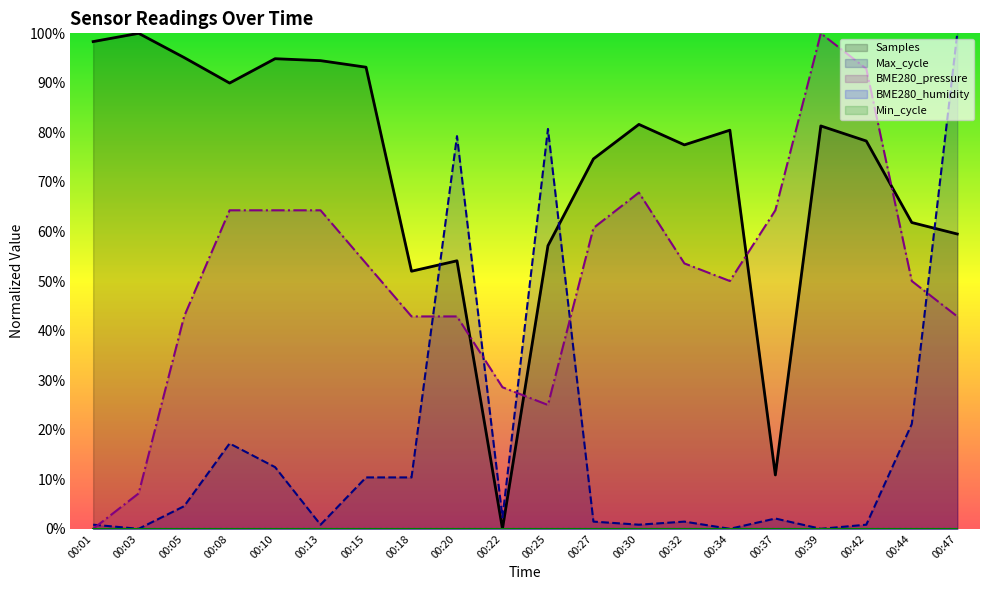

Rank the categories by BME280_pressure value from lowest to highest.

00:01, 00:03, 00:25, 00:22, 00:05, 00:18, 00:20, 00:47, 00:34, 00:44, 00:15, 00:32, 00:27, 00:08, 00:10, 00:13, 00:37, 00:30, 00:42, 00:39